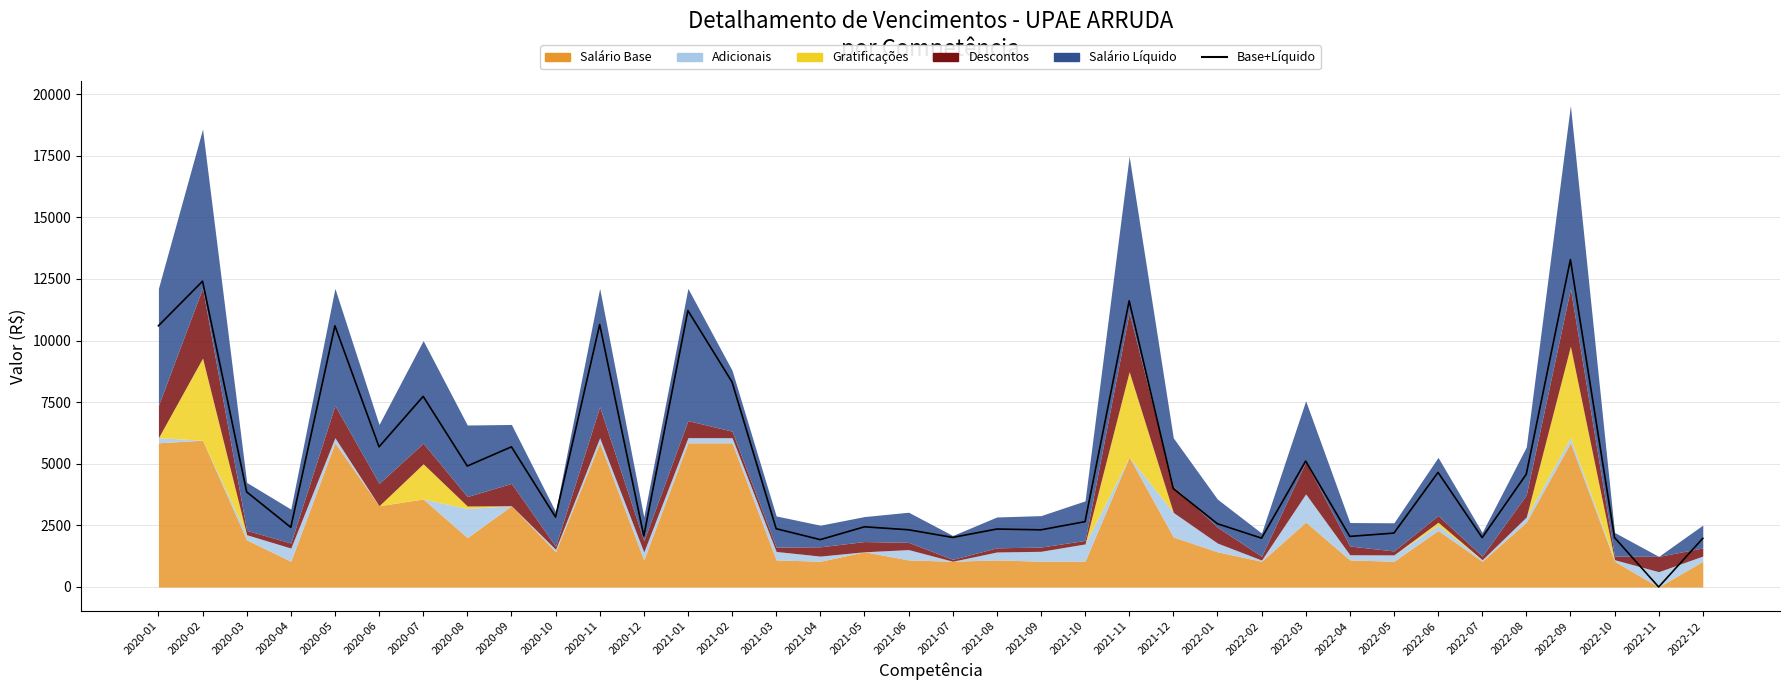

What is the ratio of the value at 2020-04 to the value at 2020-02?

0.2